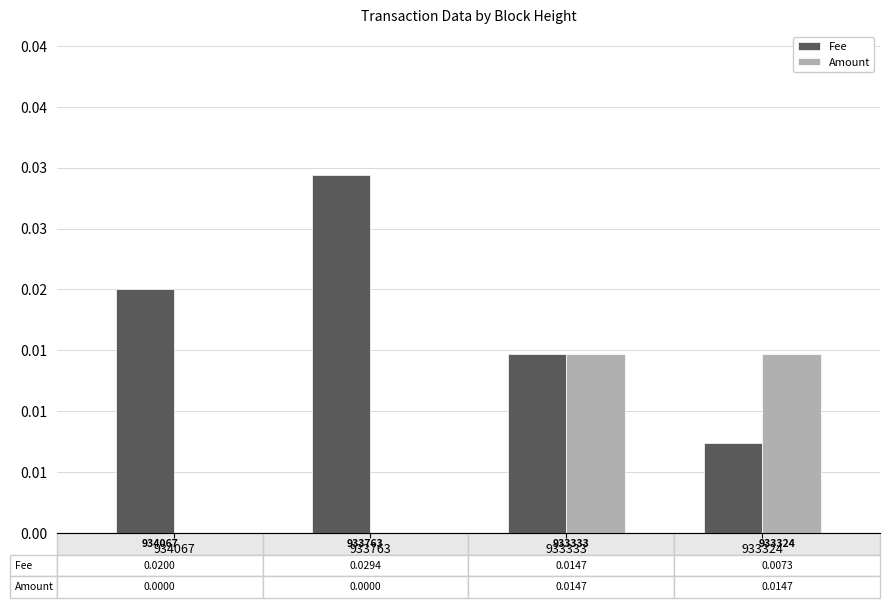

The Amount series shows 0.0 at 933763. True or false?

True